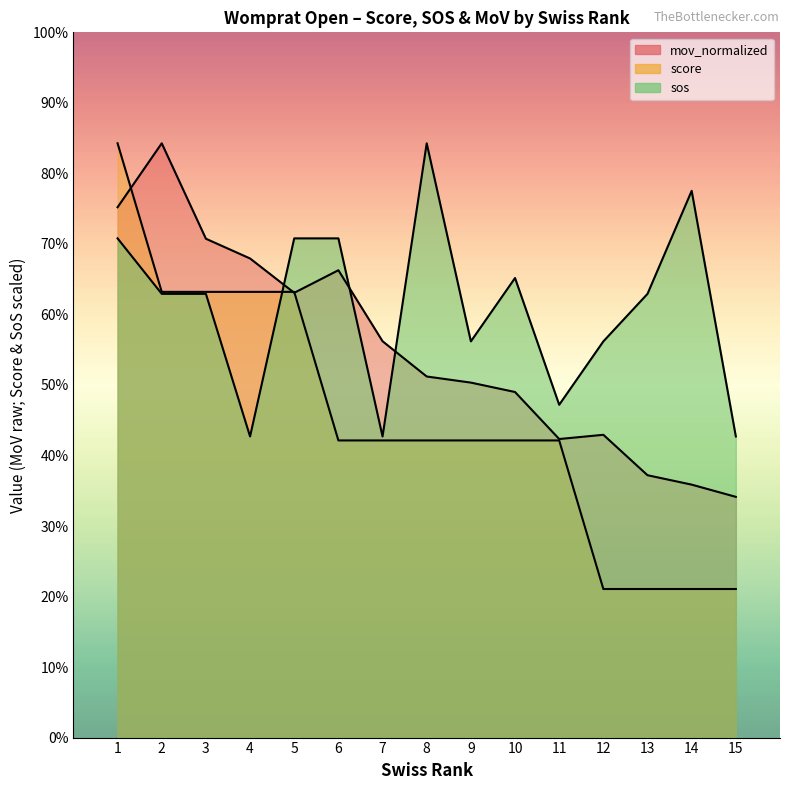

Reading right to left, list all the values displayed in this chart.

score: 15=316.0	14=316.0	13=316.0	12=316.0	11=632.0	10=632.0	9=632.0	8=632.0	7=632.0	6=632.0	5=948.0	4=948.0	3=948.0	2=948.0	1=1264.0
sos: 15=640.4	14=1162.9	13=943.8	12=842.7	11=707.8	10=977.5	9=842.7	8=1264.0	7=640.4	6=1061.8	5=1061.8	4=640.4	3=943.8	2=943.8	1=1061.8
mov_normalized: 15=512.0	14=538.0	13=558.0	12=644.0	11=635.0	10=735.0	9=755.0	8=768.0	7=843.0	6=994.0	5=946.0	4=1019.0	3=1061.0	2=1264.0	1=1128.0